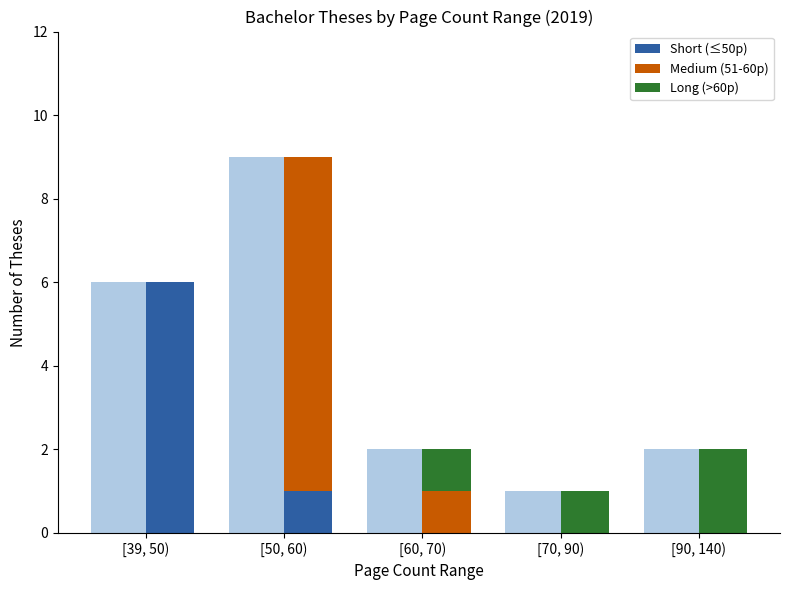

What is the label of the 5th bar from the left?

[90, 140)